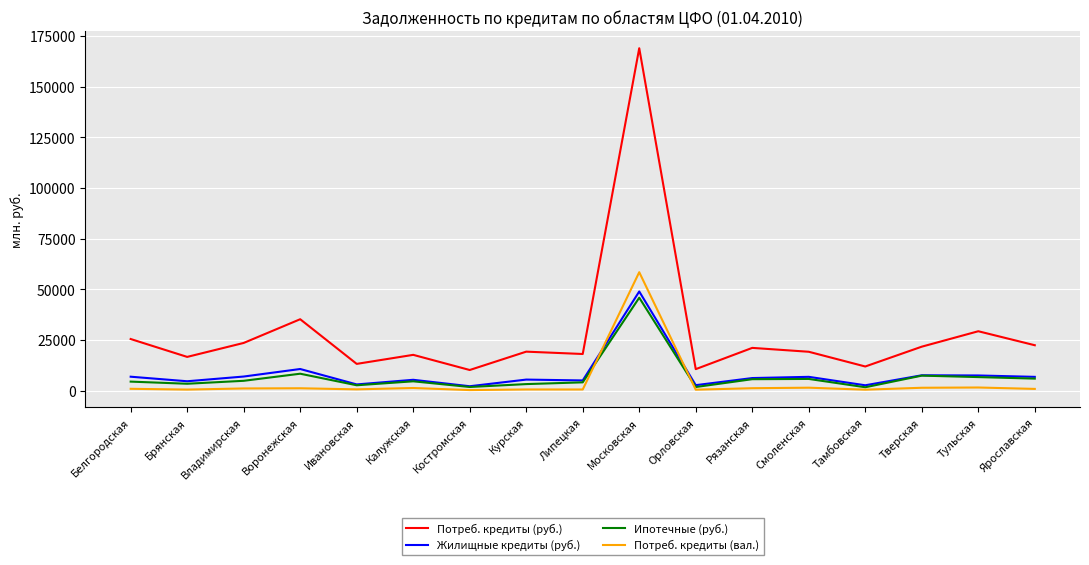

How many lines are shown in the chart?

4